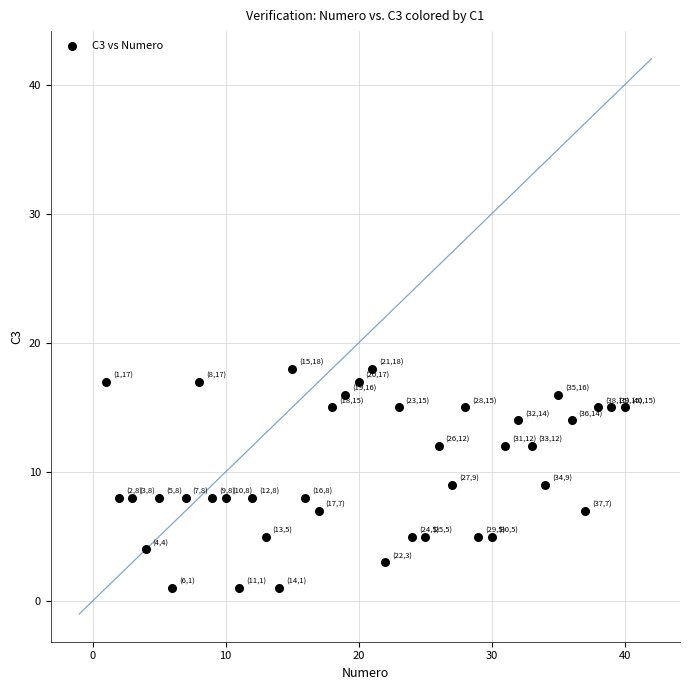

What is the range of X values (max minus min)?

39